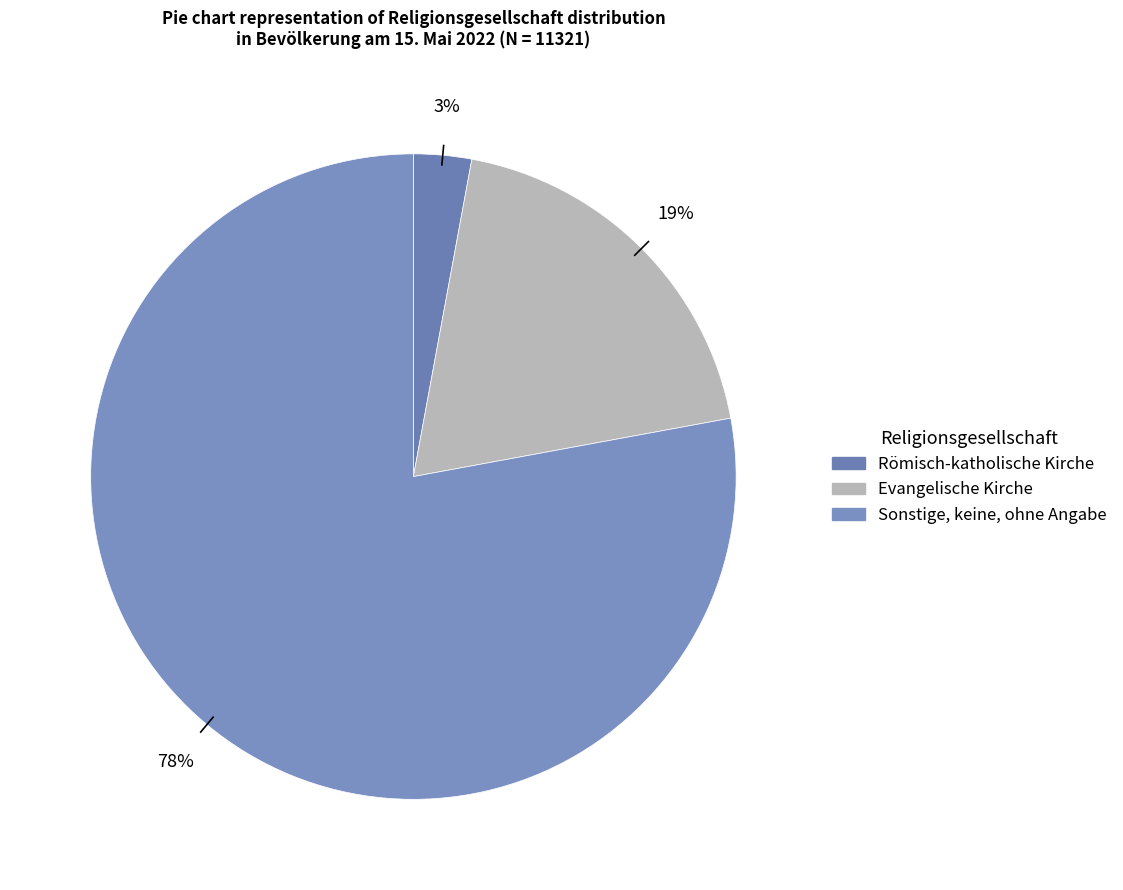

How many segments does this pie chart have?

3